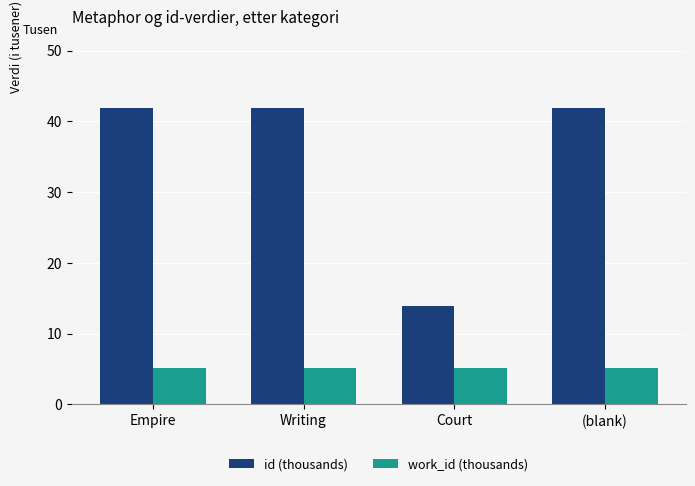

List the series in order of their overall mean, highest first.

id (thousands), work_id (thousands)